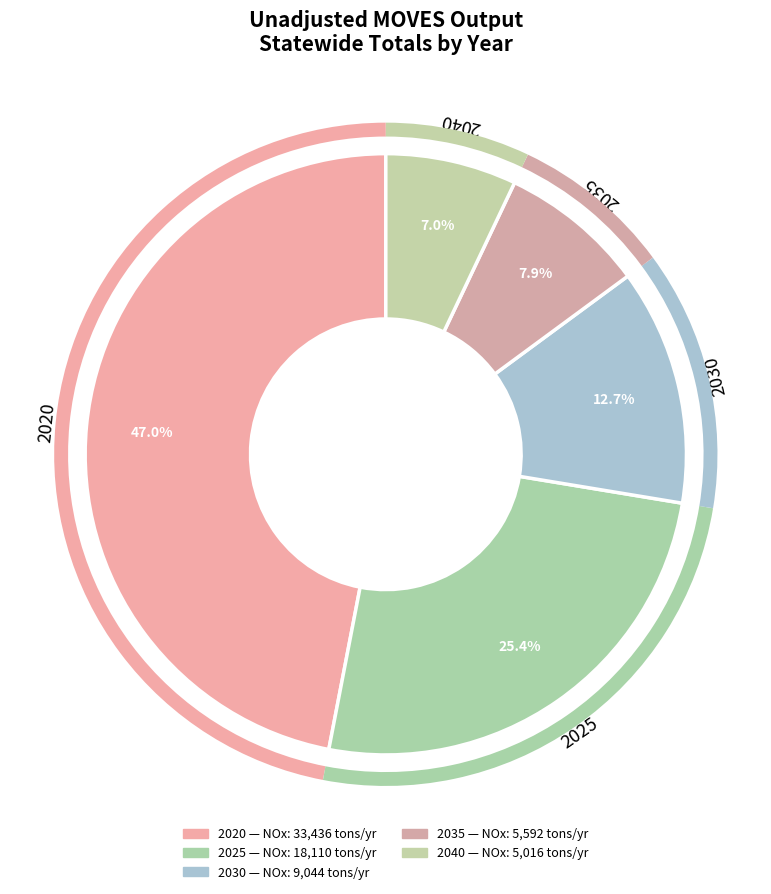

Is there any slice that represents more than half of the pie?

No